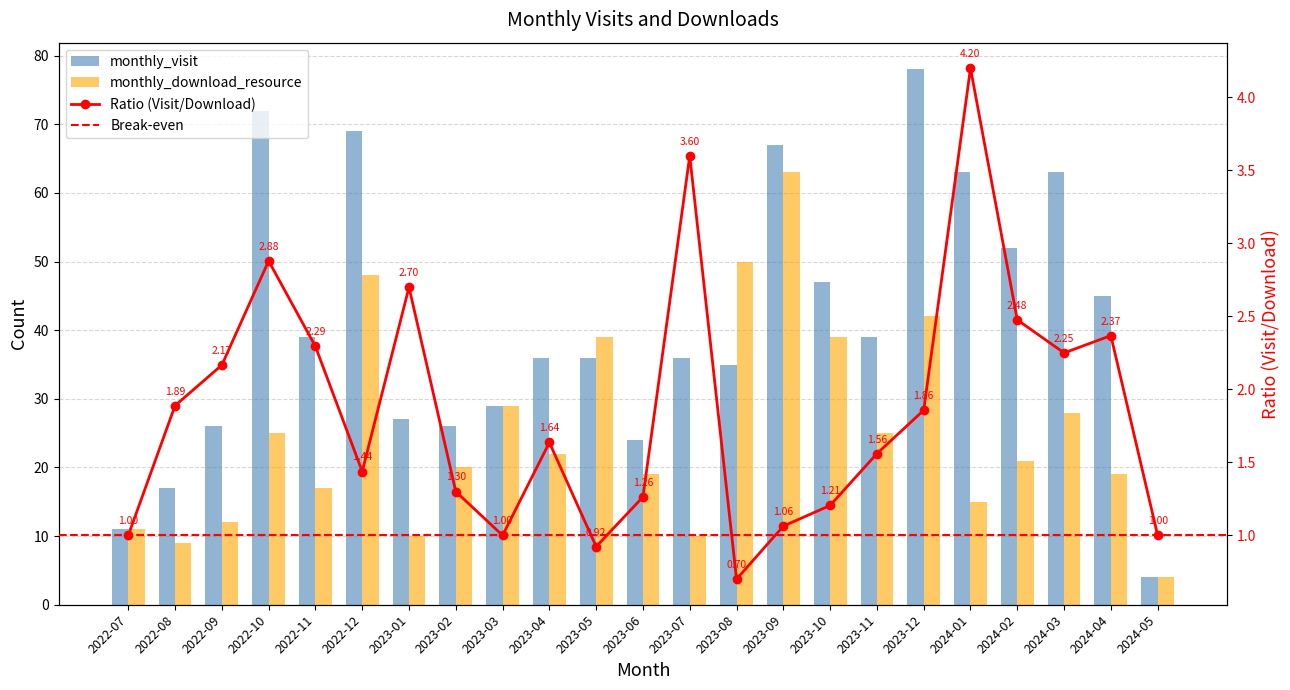

Between 2023-04 and 2023-11, which series saw the biggest shift?

monthly_visit